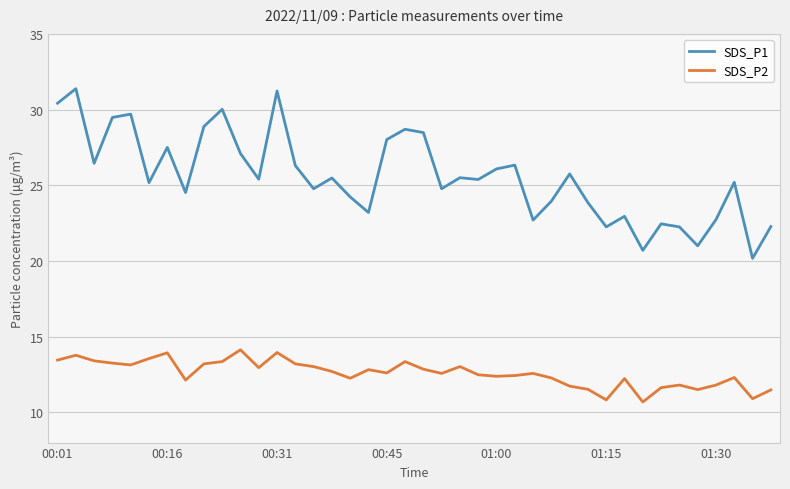

What is the smallest value displayed?

10.7